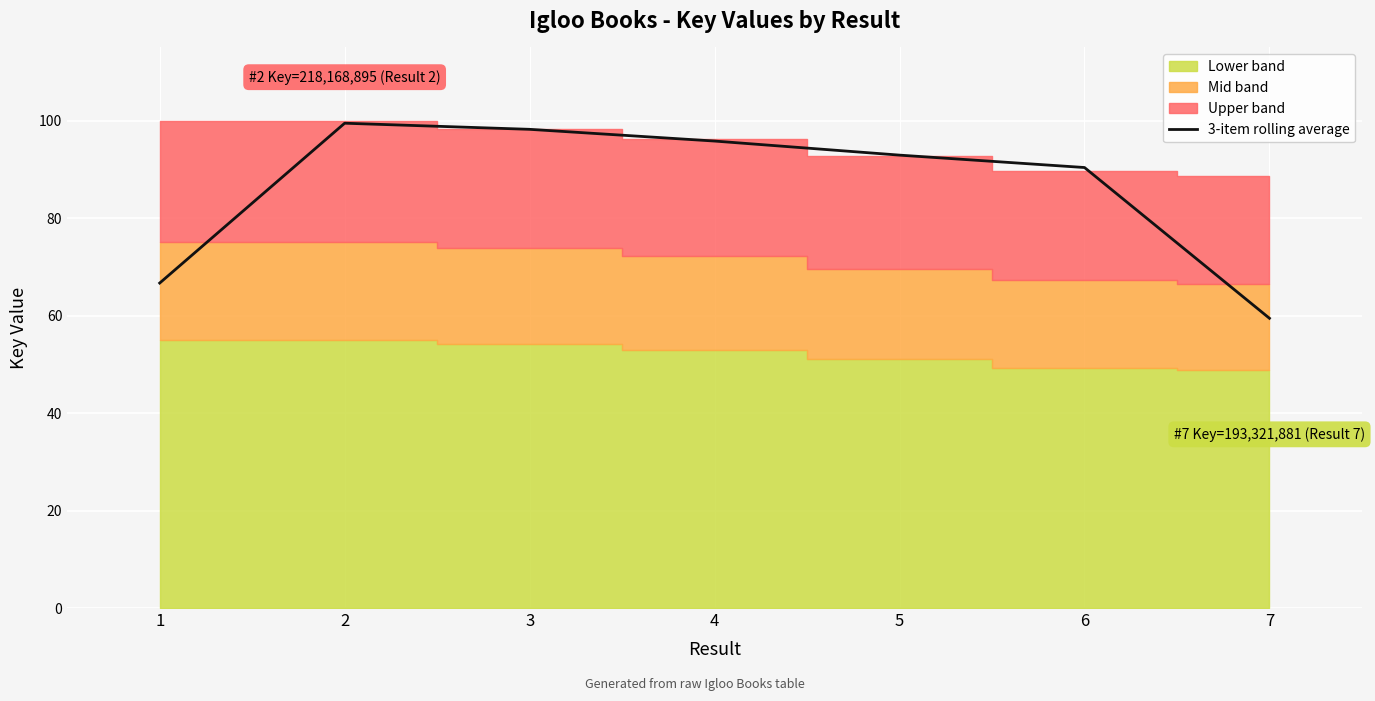

How many points are higher than both their immediate neighbors (excluding endpoints)?

1